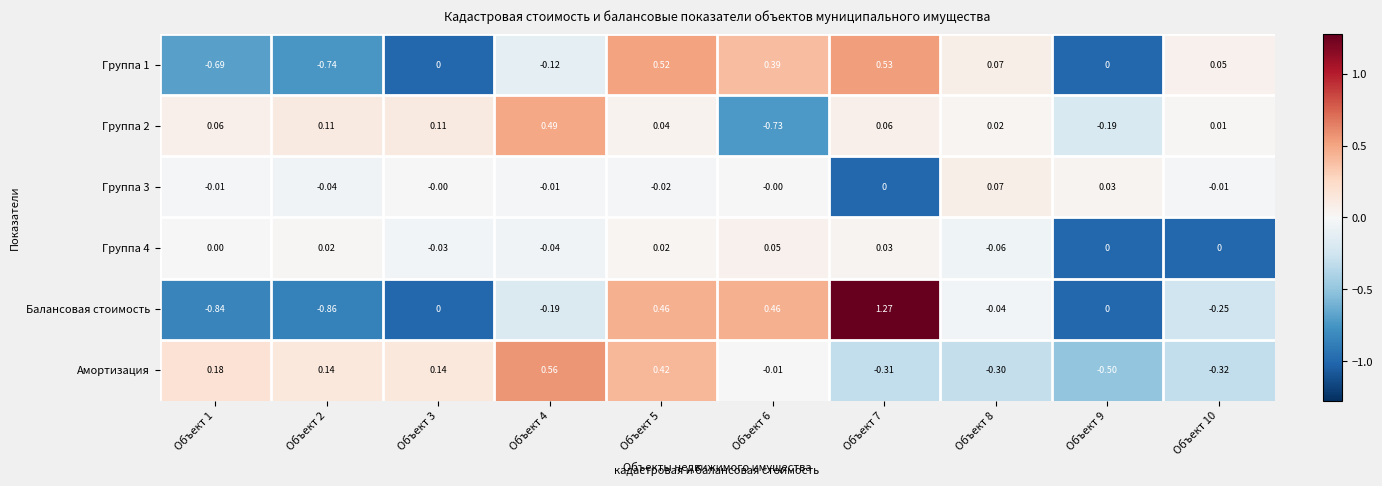

Is the value of Группа 2 at Объект 2 greater than the value of Группа 1 at Объект 1?

Yes